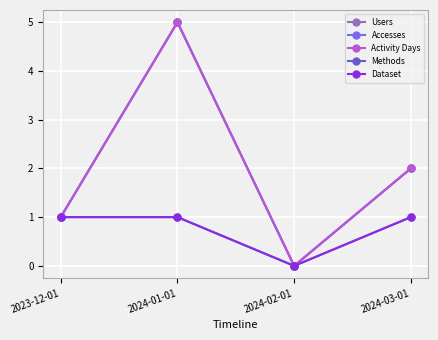

Which has a higher value, 2024-01-01 or 2023-12-01?

2024-01-01